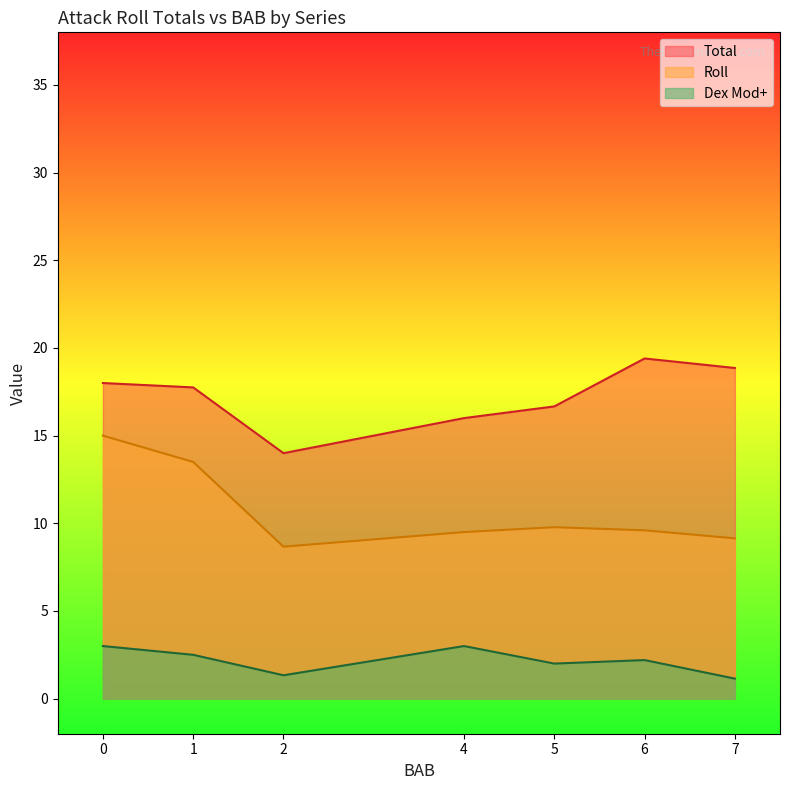

Where does the Dex Mod+ series first go above 2?

0